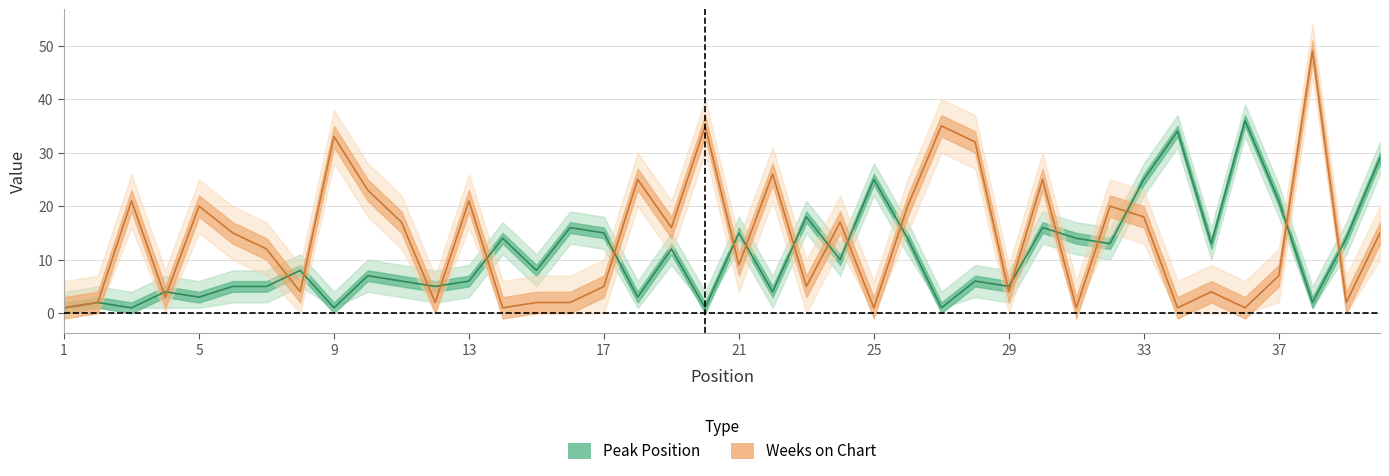

Where is Weeks on Chart nearest to the value 25?

18